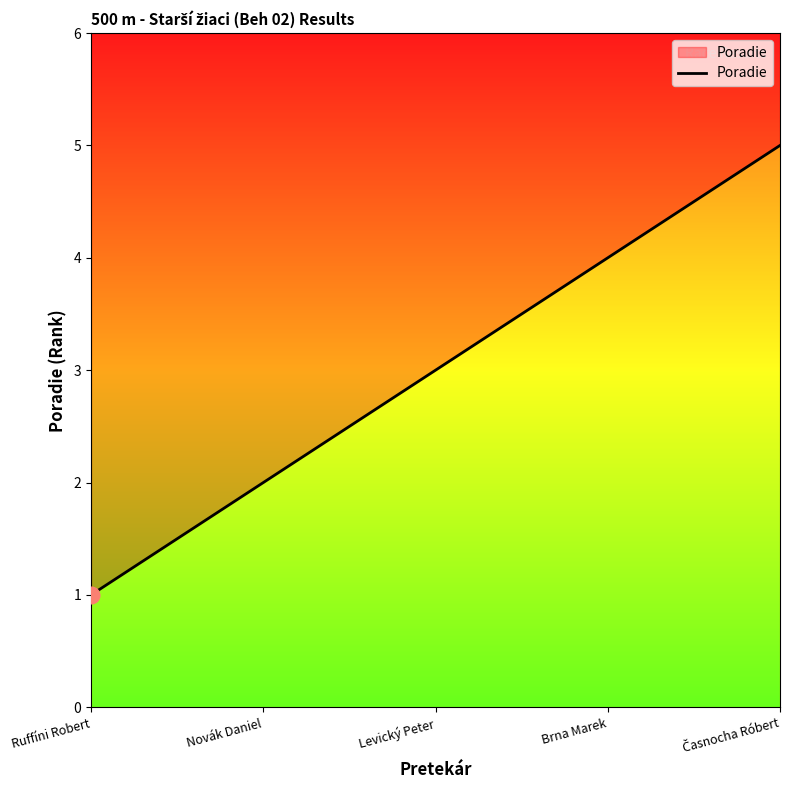

Reading left to right, extract all data points from this chart.

Ruffíni Robert=1	Novák Daniel=2	Levický Peter=3	Brna Marek=4	Časnocha Róbert=5